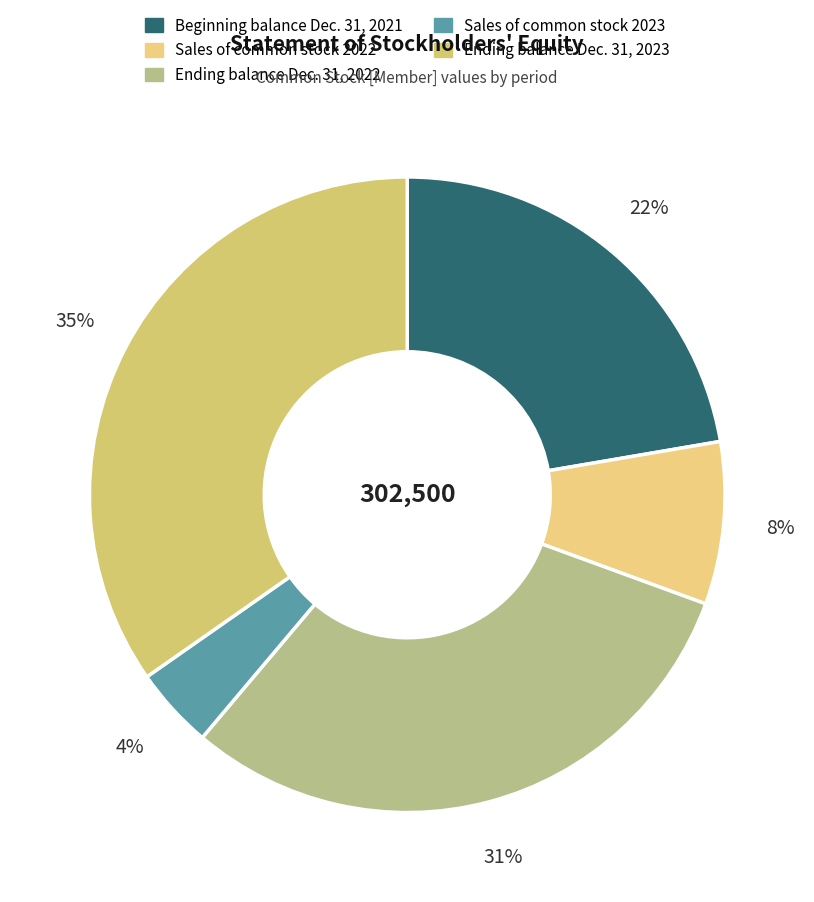

Is there any slice that represents more than half of the pie?

No